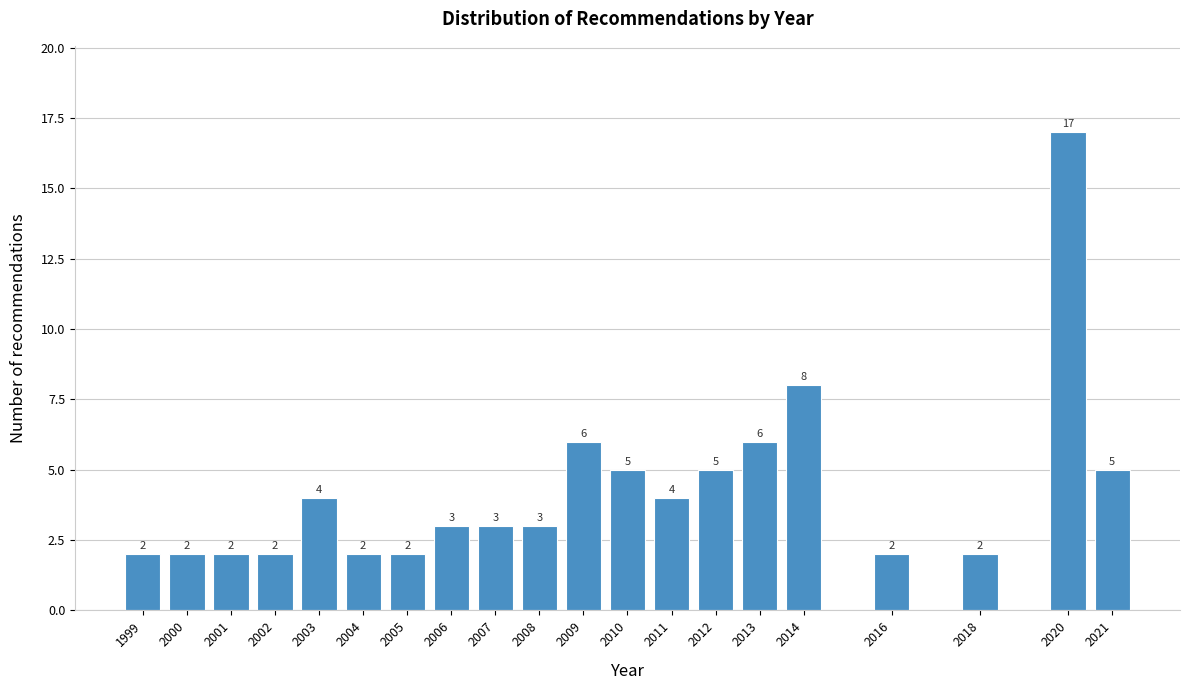

Reading right to left, transcribe all the data shown in this chart.

2021=5	2020=17	2018=2	2016=2	2014=8	2013=6	2012=5	2011=4	2010=5	2009=6	2008=3	2007=3	2006=3	2005=2	2004=2	2003=4	2002=2	2001=2	2000=2	1999=2